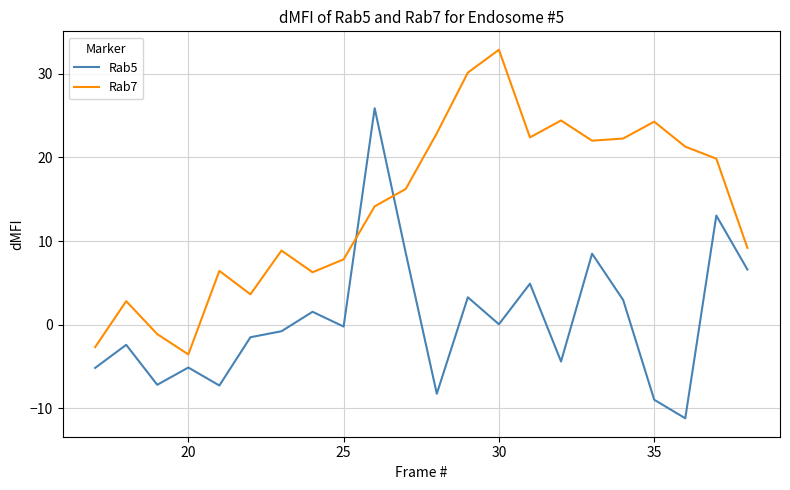

In Rab7, how many points are higher than both neighbors (excluding endpoints)?

6